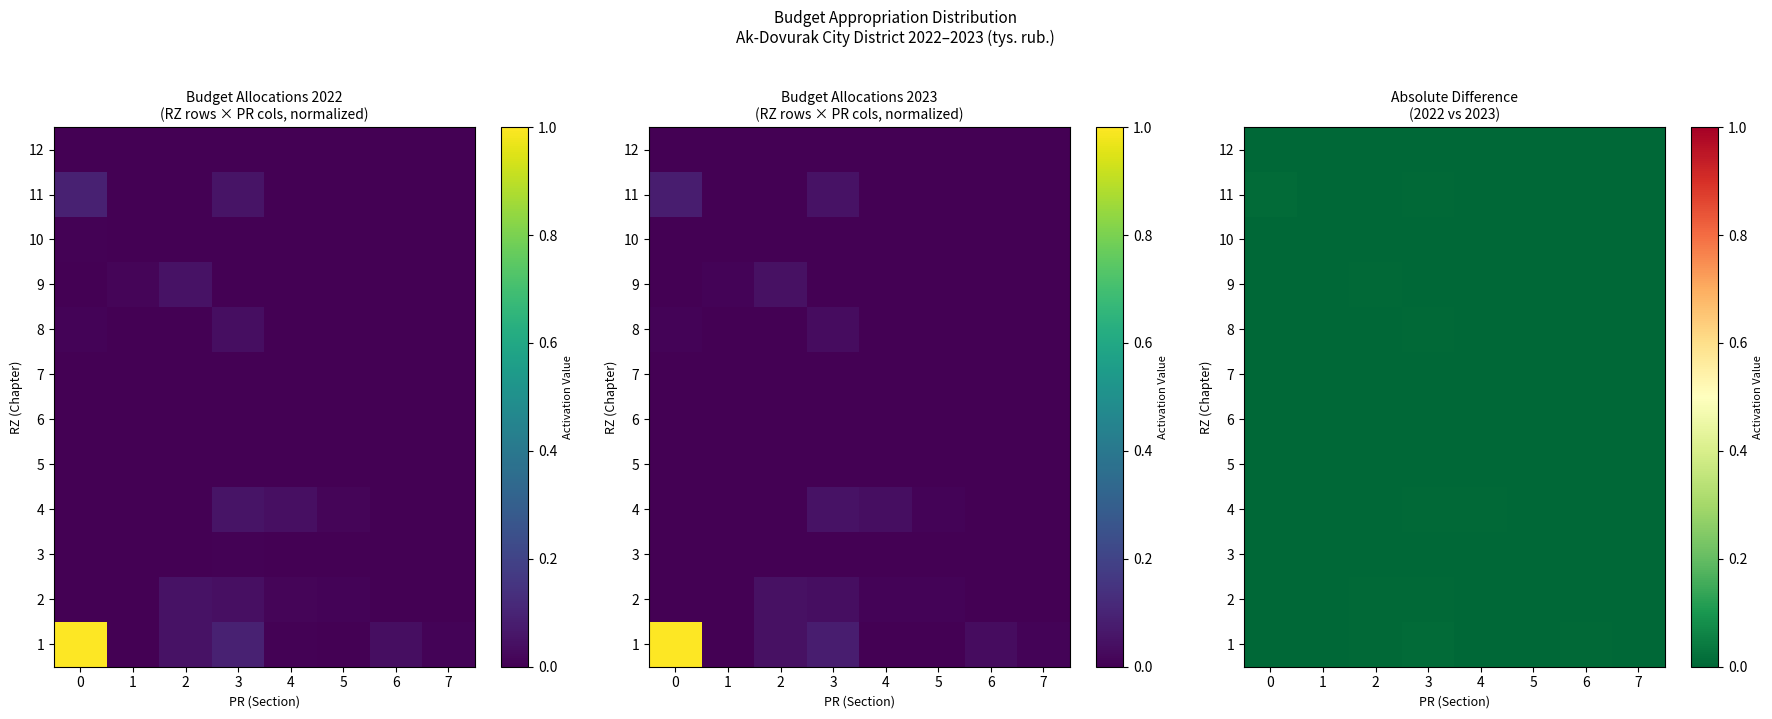

At which label does 4 reach its peak?

3